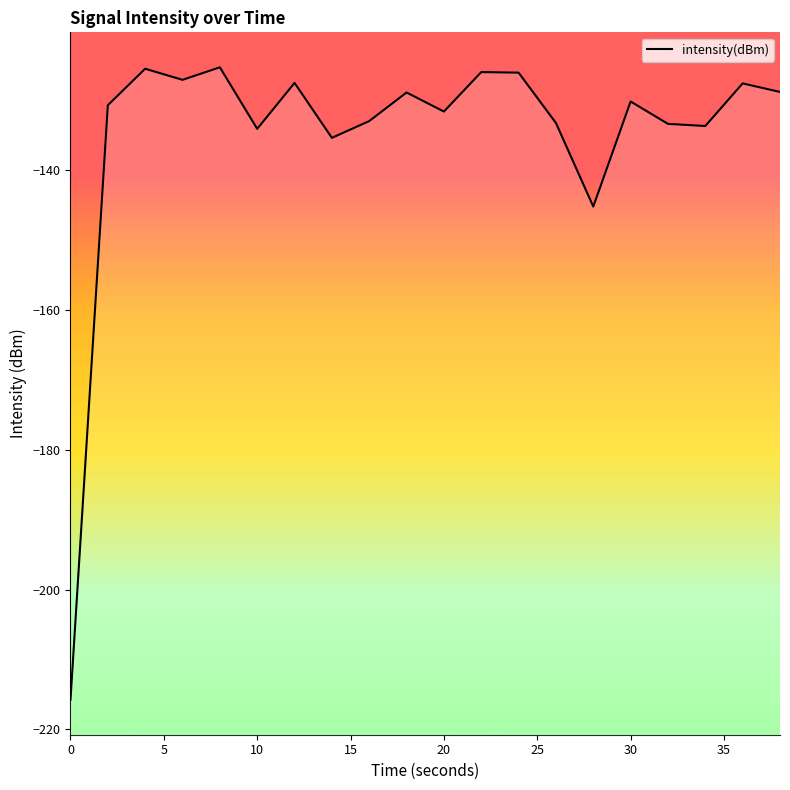

How many interior local peaks (higher than both neighbors) does the data have?

7